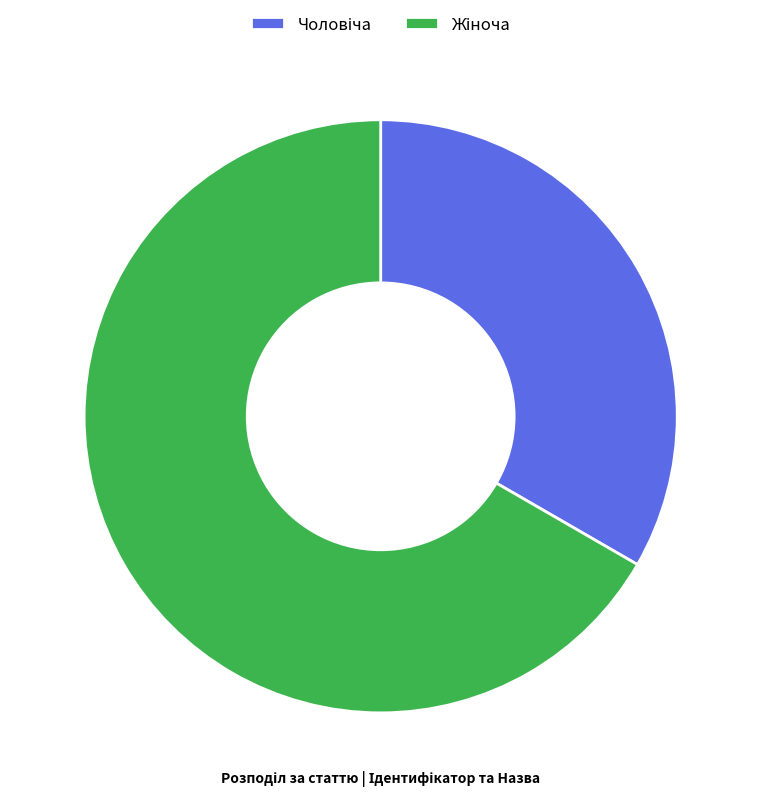

How many slices are in this pie chart?

2